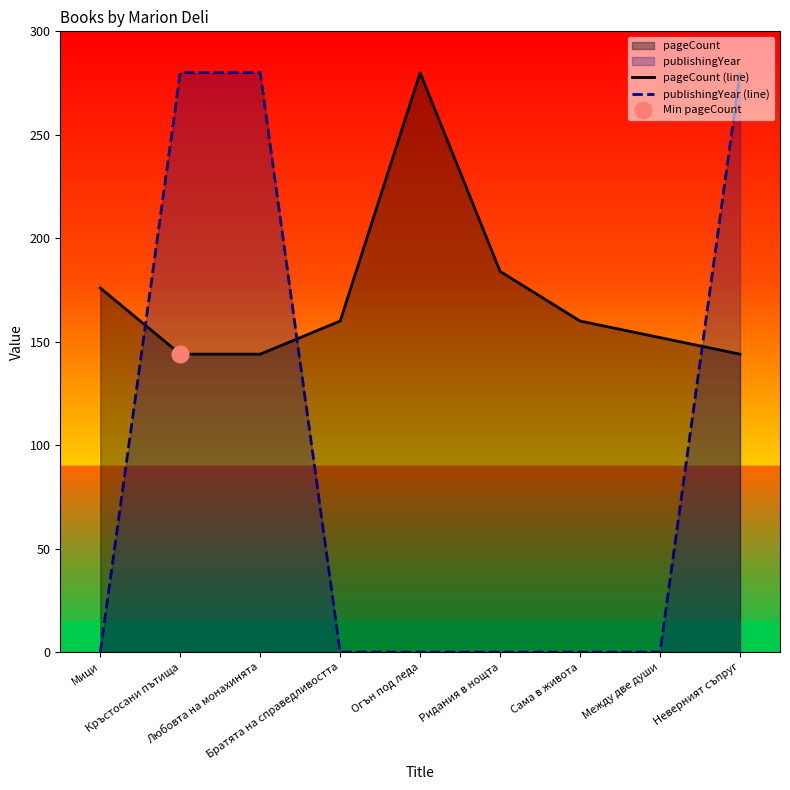

List the series in order of their overall mean, lowest first.

publishingYear (line), pageCount (line)